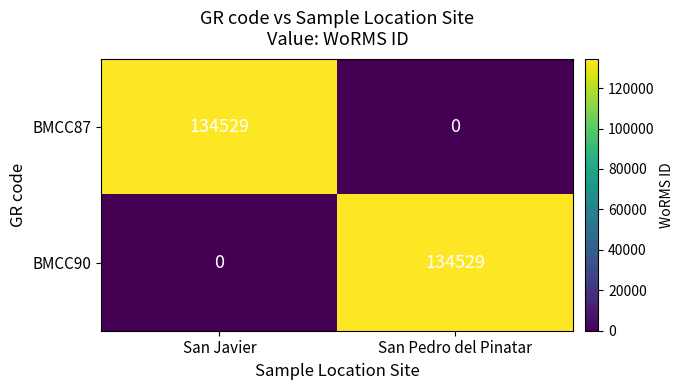

Which category has the highest value in the BMCC90 series?

San Pedro del Pinatar